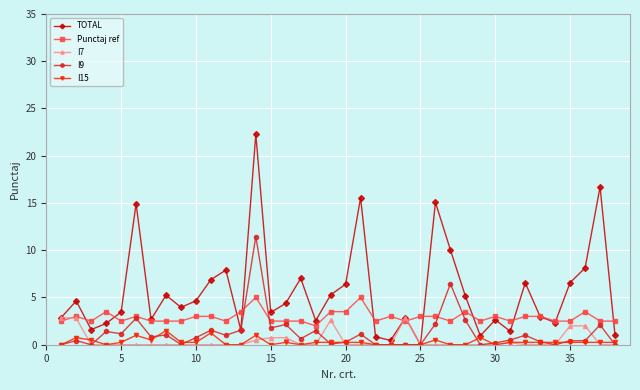

Which series has the largest total across all categories?

TOTAL